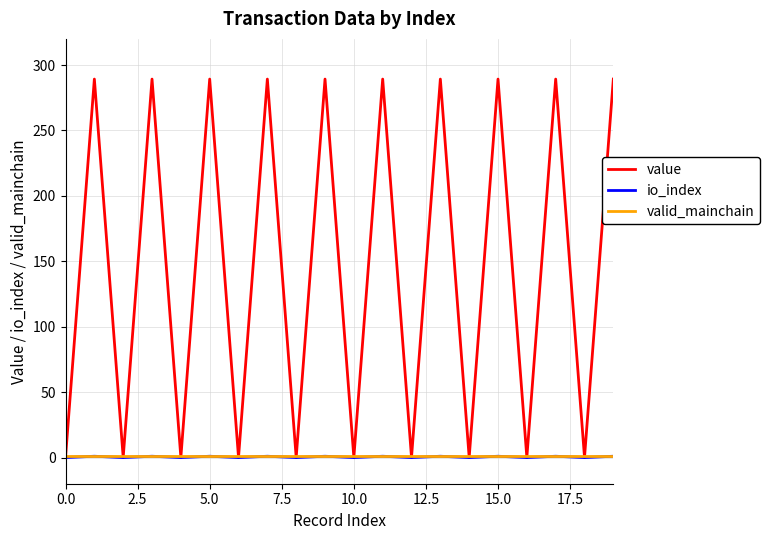

Count the number of categories in the chart.

20